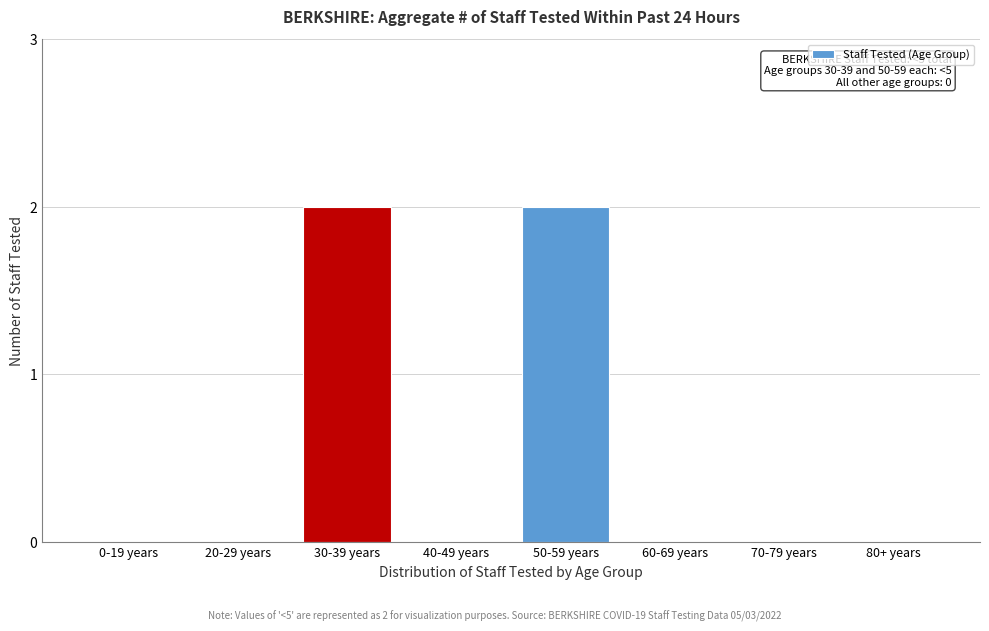

Reading left to right, transcribe all the data shown in this chart.

0-19 years=0	20-29 years=0	30-39 years=2	40-49 years=0	50-59 years=2	60-69 years=0	70-79 years=0	80+ years=0